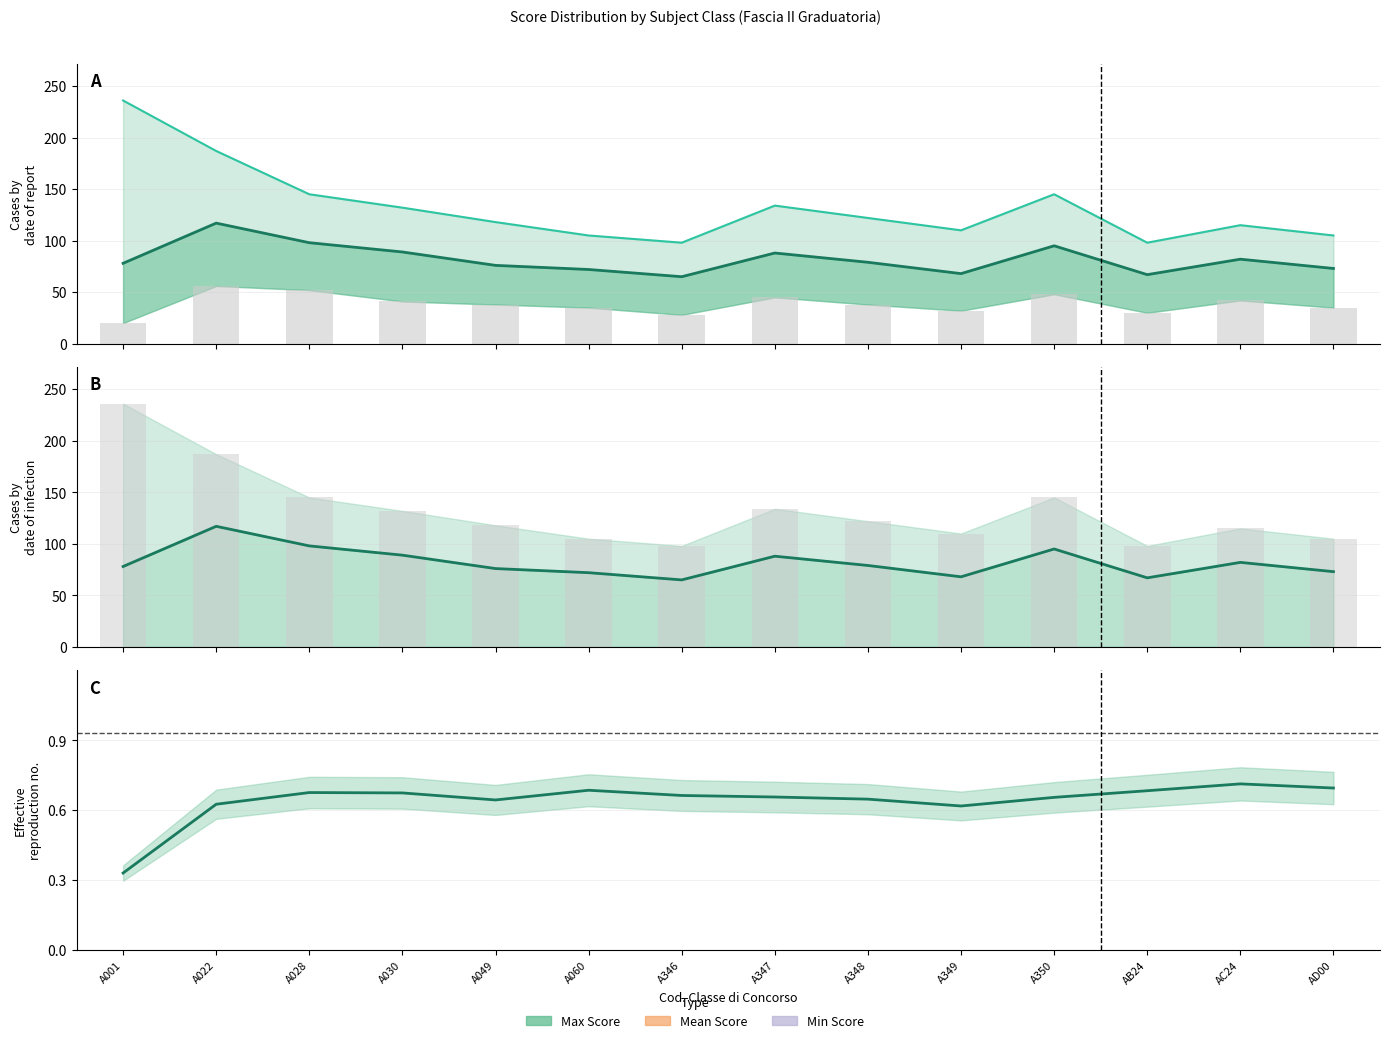

What position from the left is A348?

9